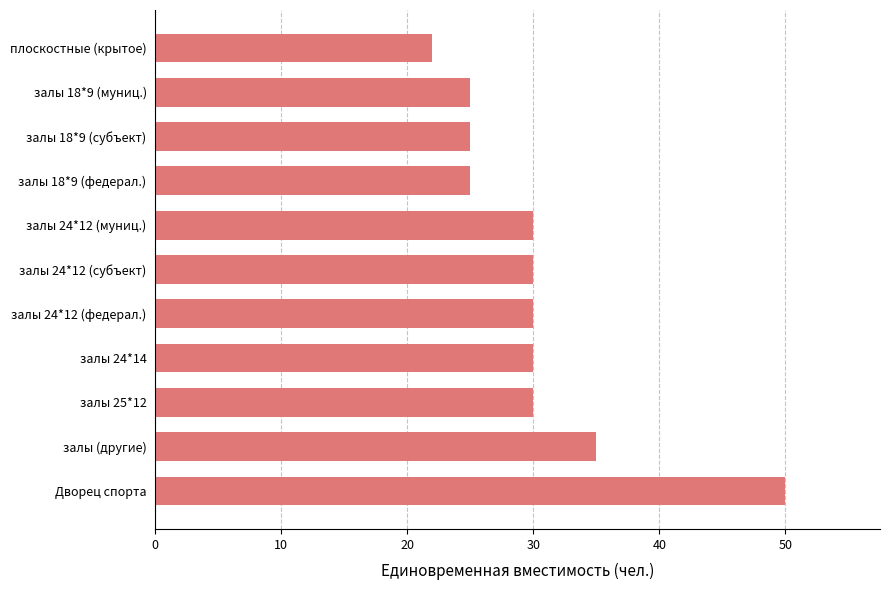

How many bars are there in total?

11